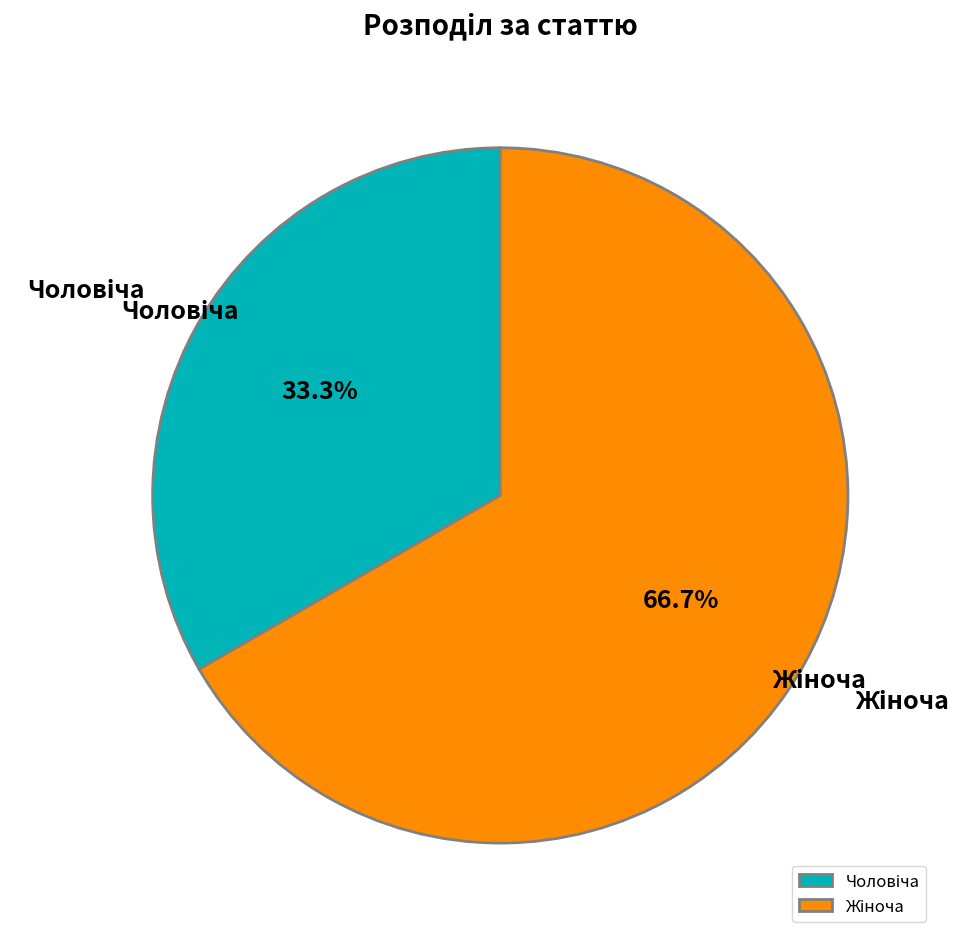

Does any single category account for the majority?

Yes